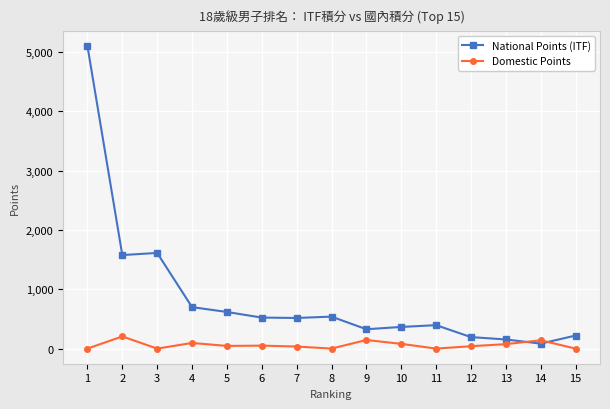

What is the maximum value shown in the chart?

5100.0